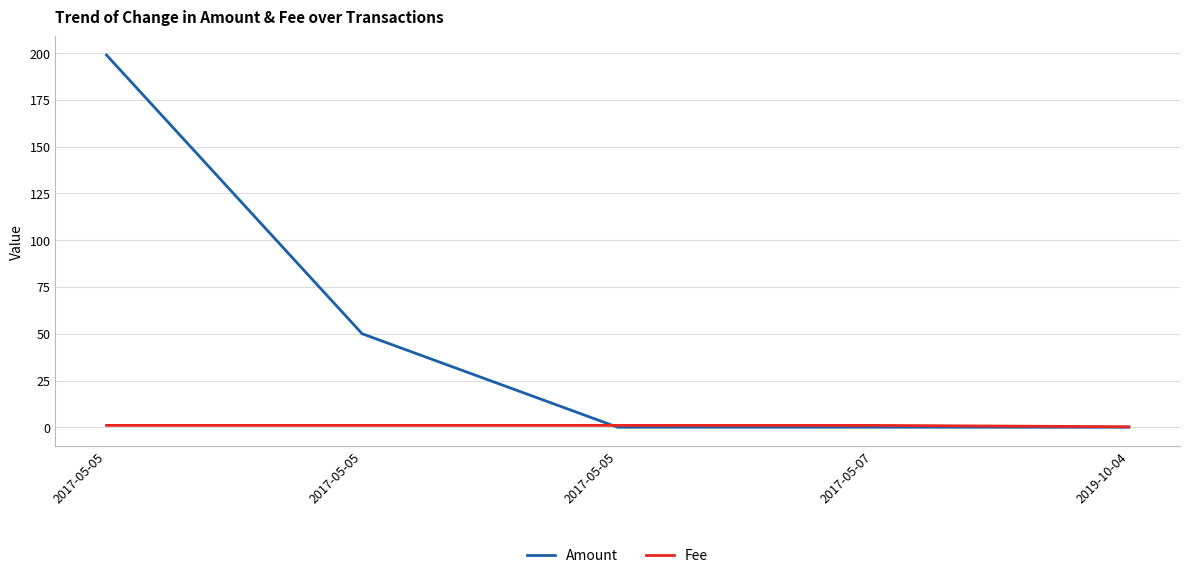

Is it true that Fee equals 0.5 at 2017-05-05?

False